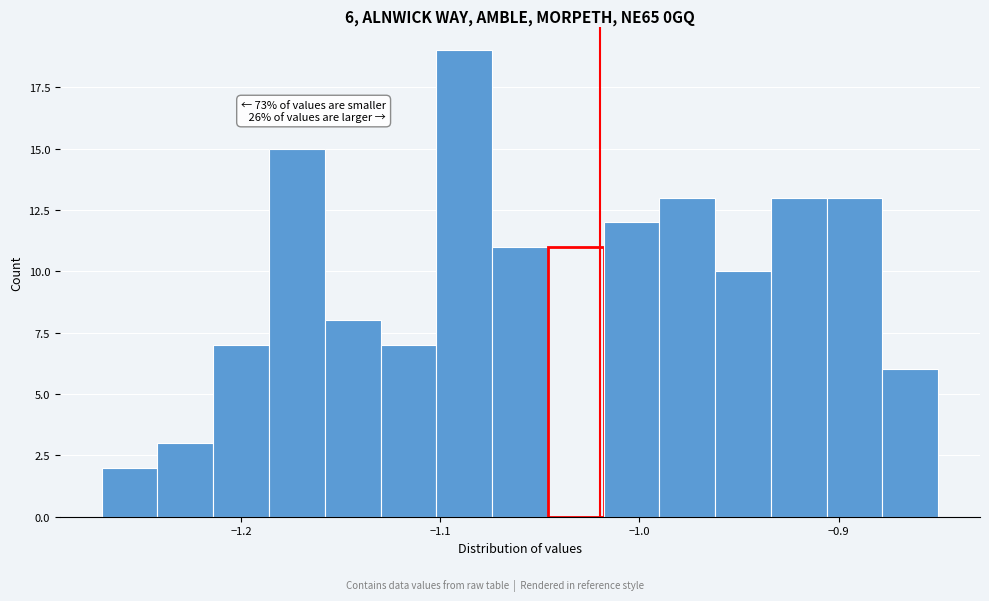

Around what value on the x-axis is the tallest bar? Give the approximate position of its centre, as read against the axis.

-1.09